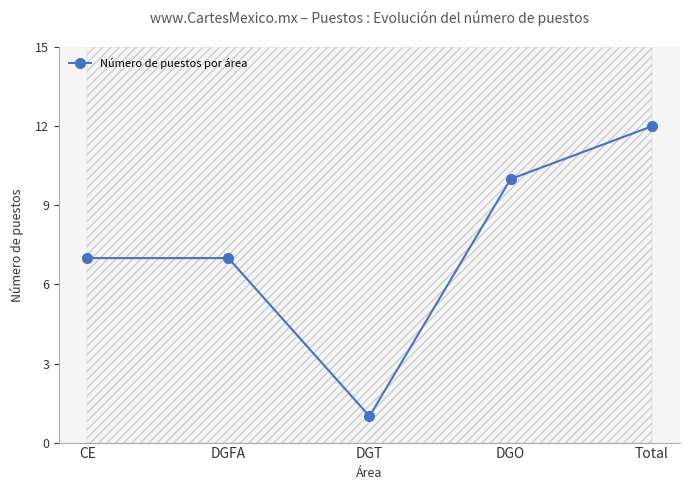

Reading left to right, transcribe all the data shown in this chart.

CE=7	DGFA=7	DGT=1	DGO=10	Total=12